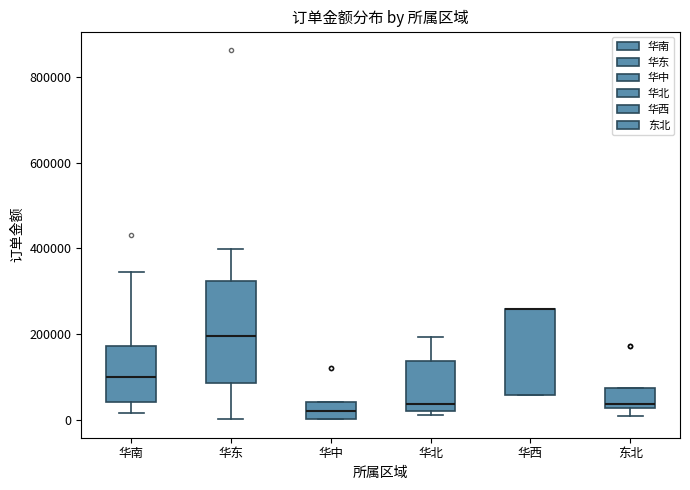

Comparing the boxes themselves (not the whiskers), which one is the tallest?

华东